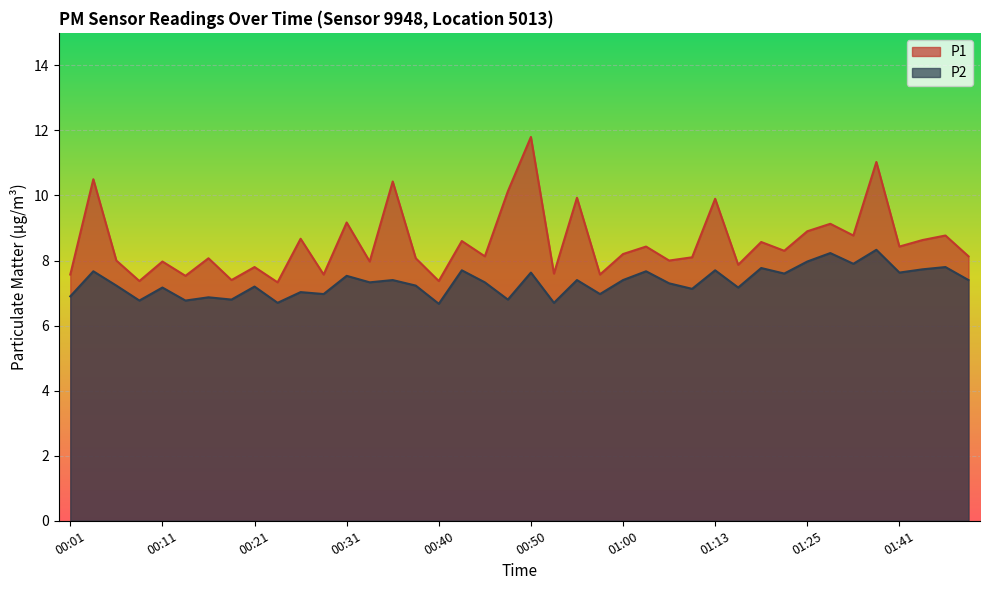

Which series has the largest total across all categories?

P1